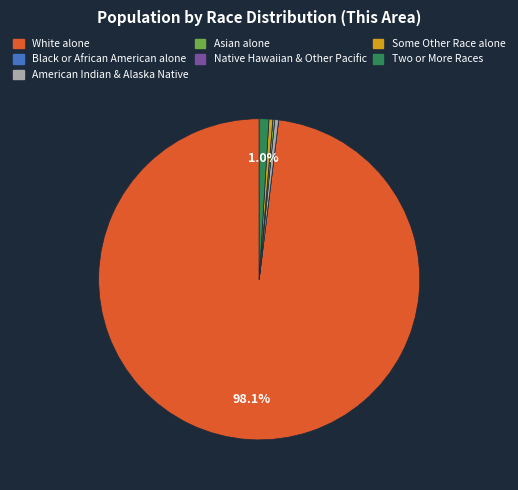

Is there any slice that represents more than half of the pie?

Yes